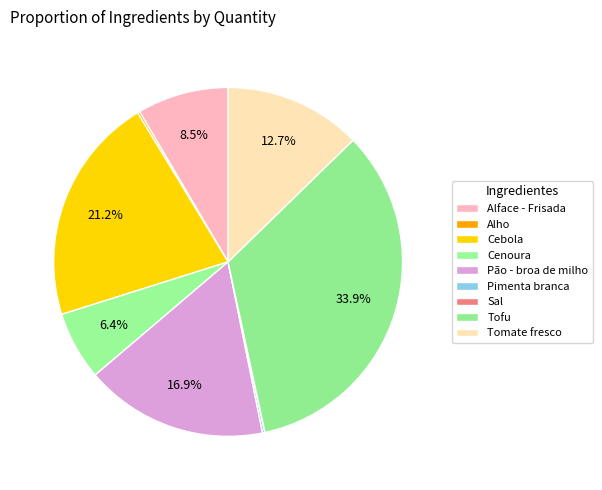

Does Alho represent more than half of the total?

No